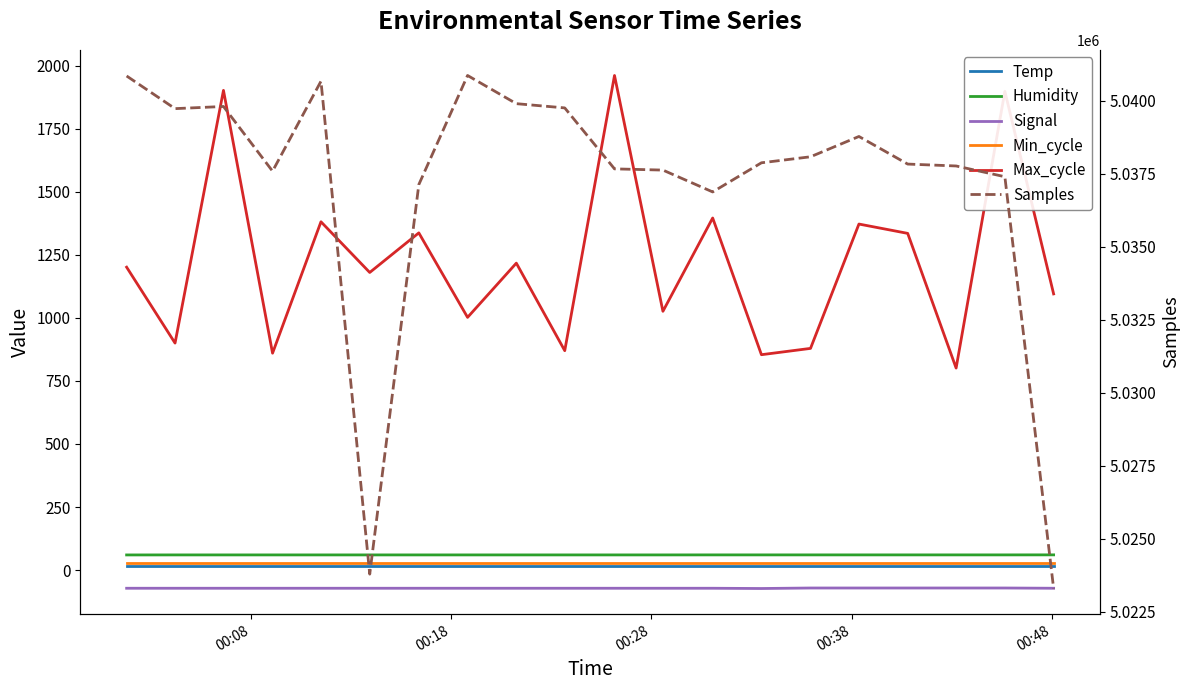

Count the number of data series in this chart.

6